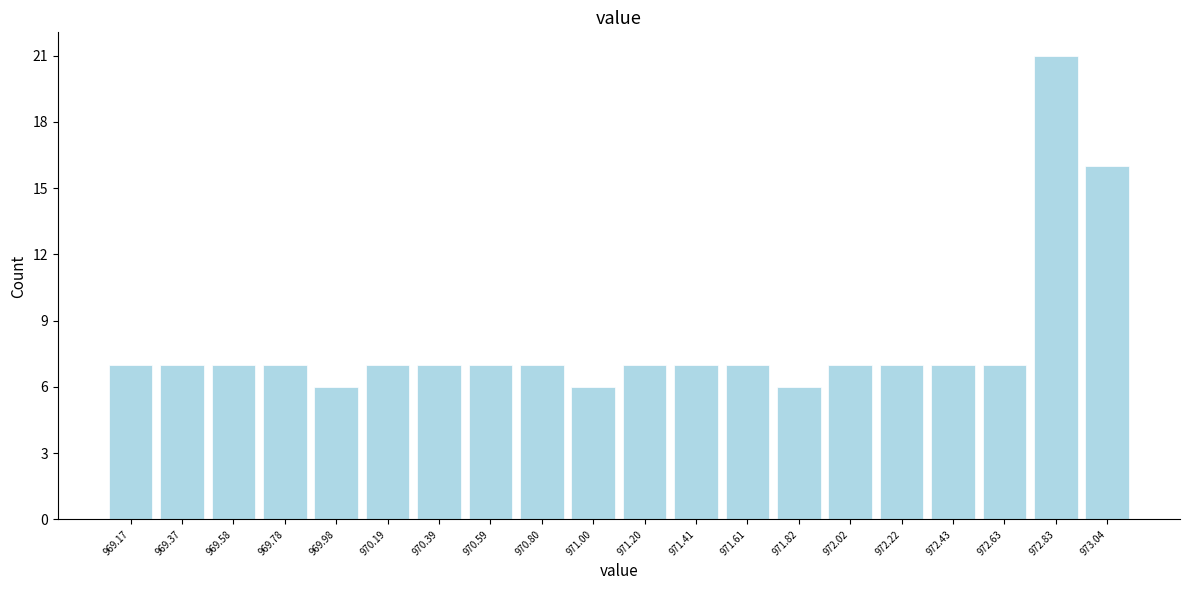

Reading right to left, transcribe all the data shown in this chart.

973.04=16	972.83=21	972.63=7	972.43=7	972.22=7	972.02=7	971.82=6	971.61=7	971.41=7	971.20=7	971.00=6	970.80=7	970.59=7	970.39=7	970.19=7	969.98=6	969.78=7	969.58=7	969.37=7	969.17=7